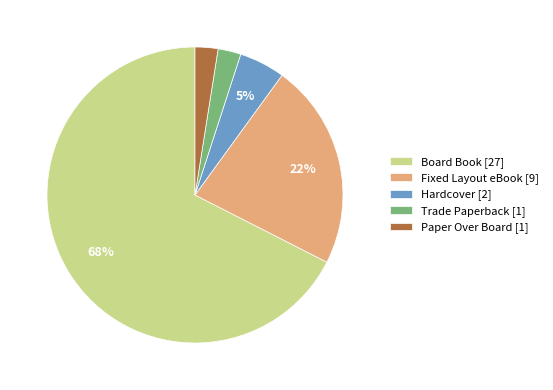

How many slices are in this pie chart?

5